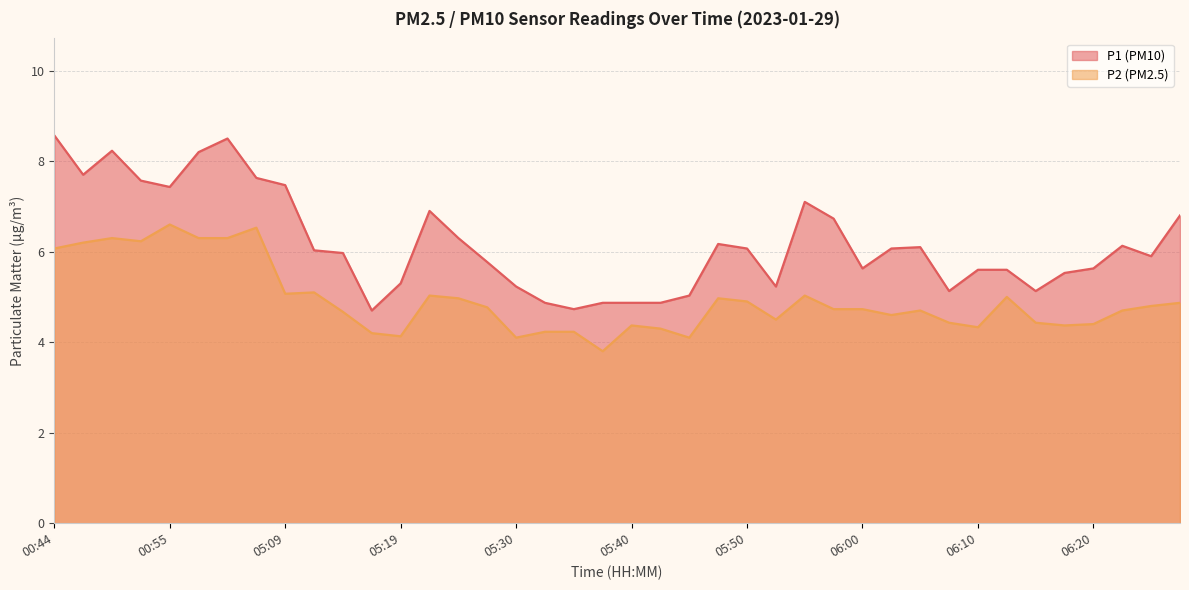

What is the average value of the P1 series?

6.2